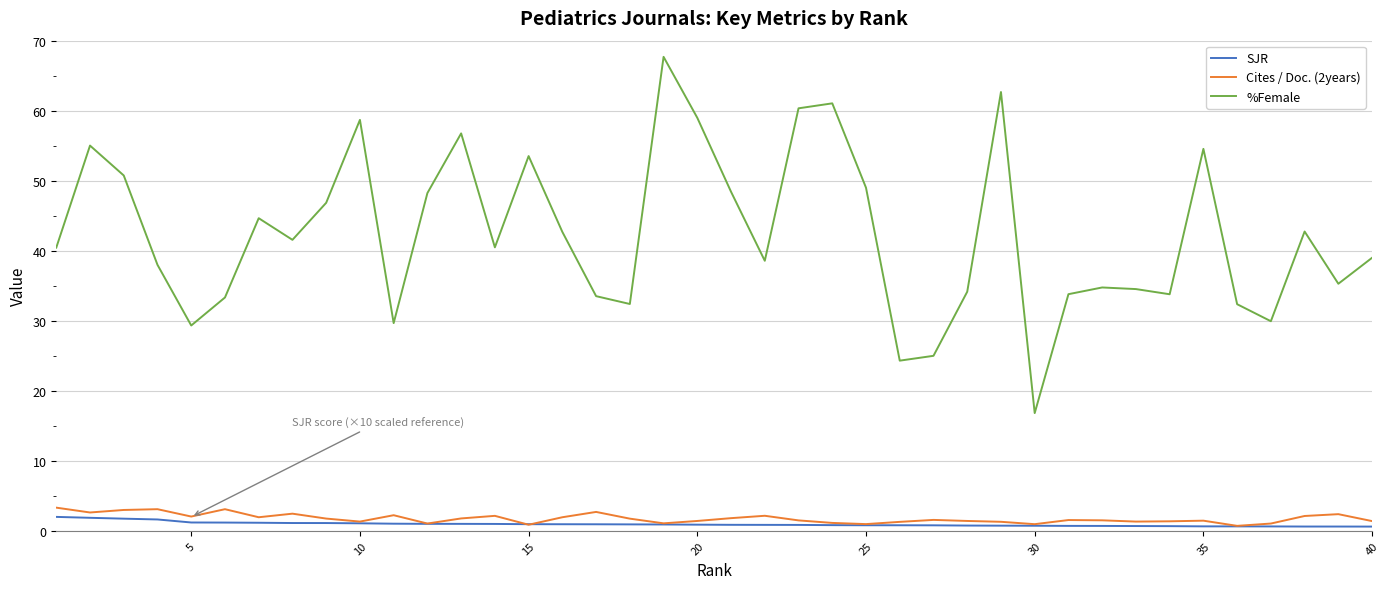

True or false: %Female and Cites / Doc. (2years) cross at least once.

False